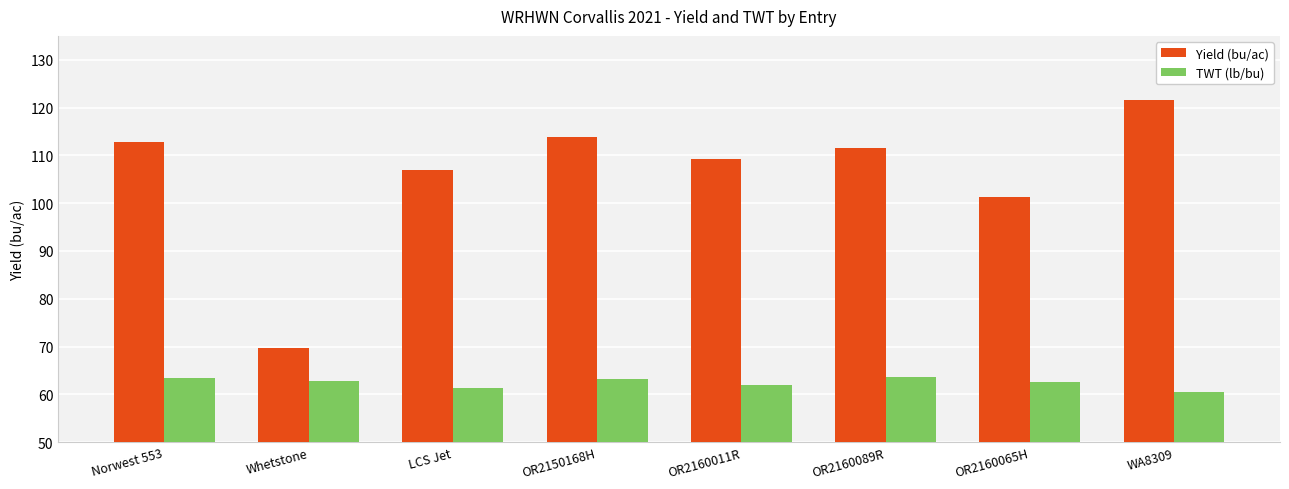

At which label is Yield (bu/ac) closest to 95?

OR2160065H